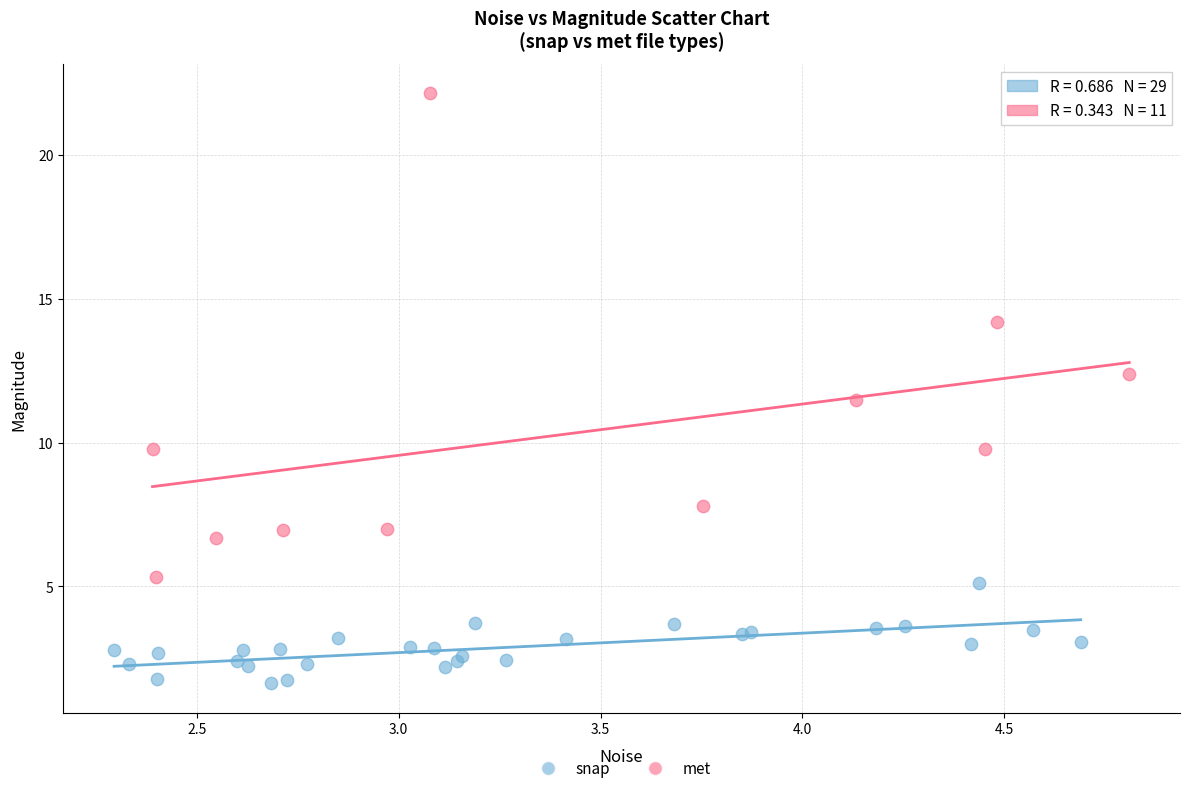

Which series contains the lowest Y value?

snap